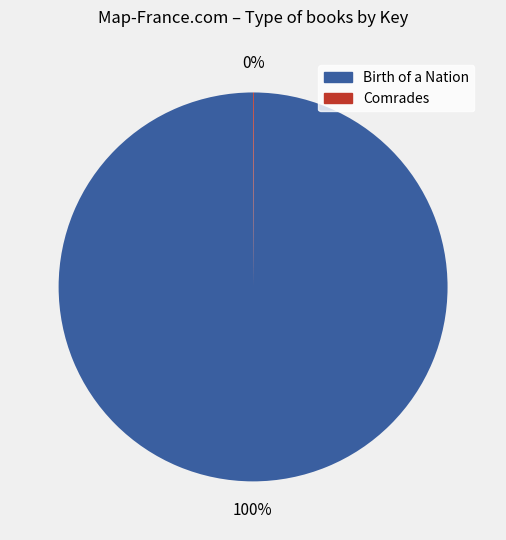

To the nearest percent, what is the difference between the largest and smallest slice percentages?

100%